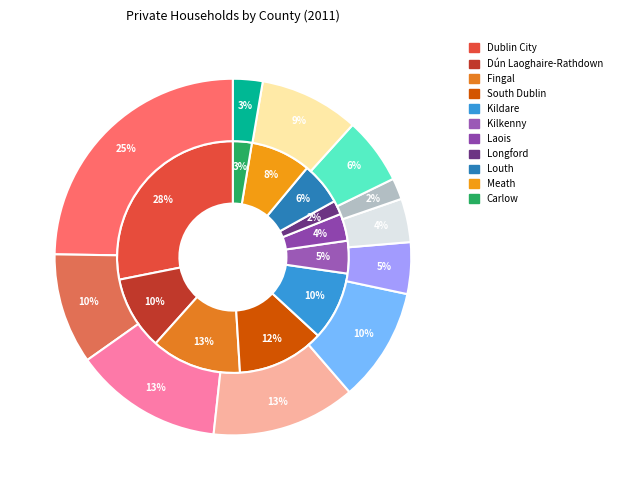

How many segments does this pie chart have?

11